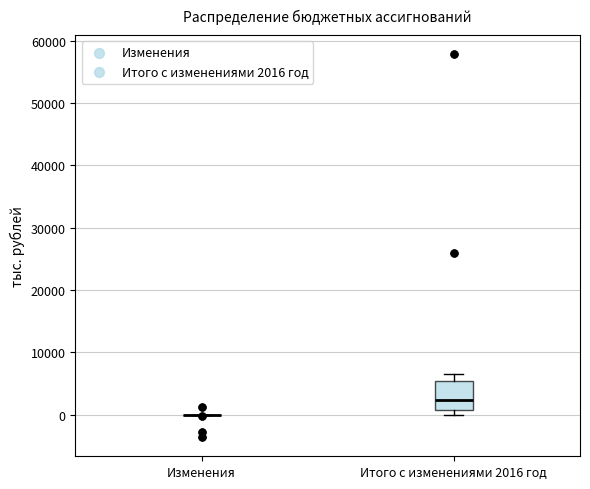

Reading left to right, transcribe this box plot: for each box, give where its median line is, the range the box spans, and where its two whiskers end, as read against the y-axis. The values are not printed on the chart, so give them approximately, as read against the axis.

Изменения: box collapsed to a line at 0, whiskers 0 to 0
Итого с изменениями 2016 год: median 2000, box 1000 to 5000, whiskers 0 to 6000